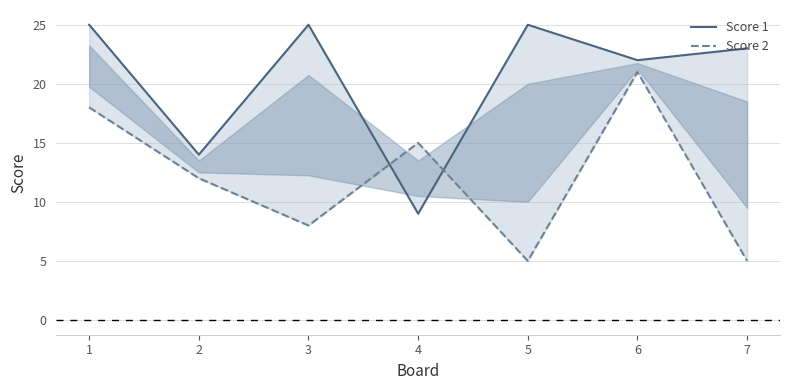

At which category does Score 2 reach its first local peak?

4